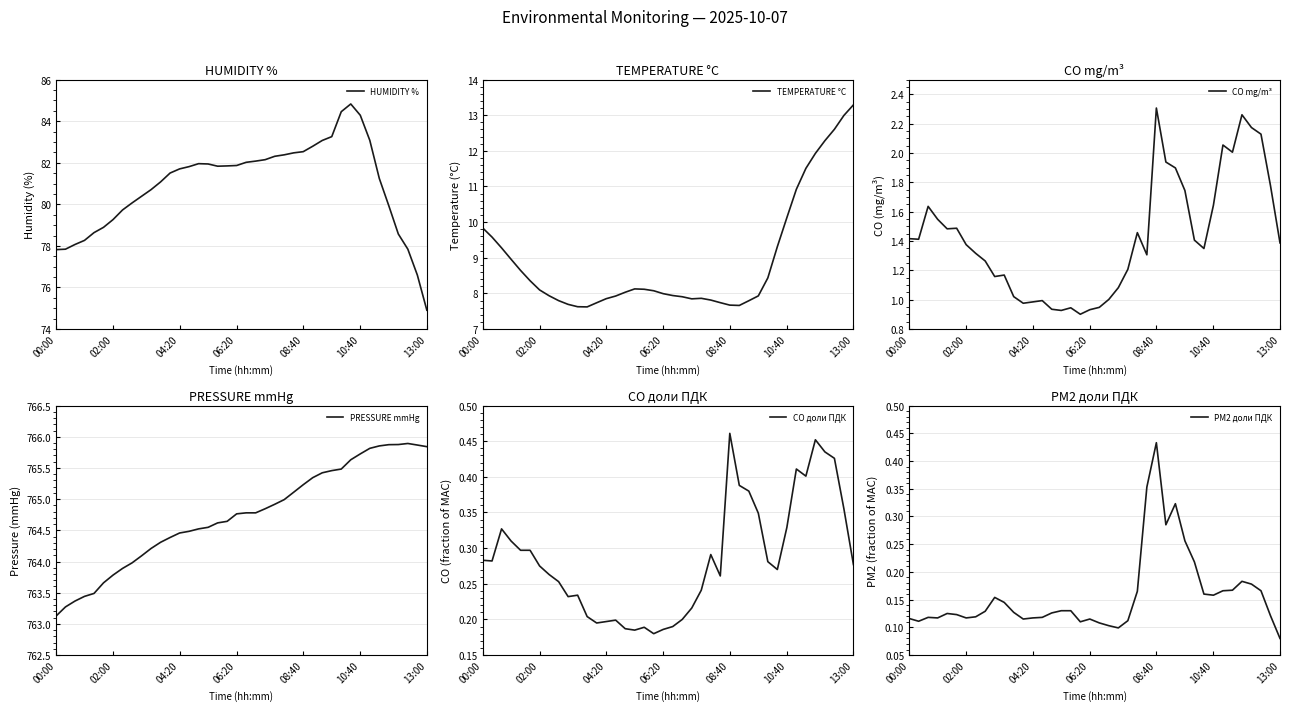

Where is the first local maximum for PRESSURE mmHg?

37